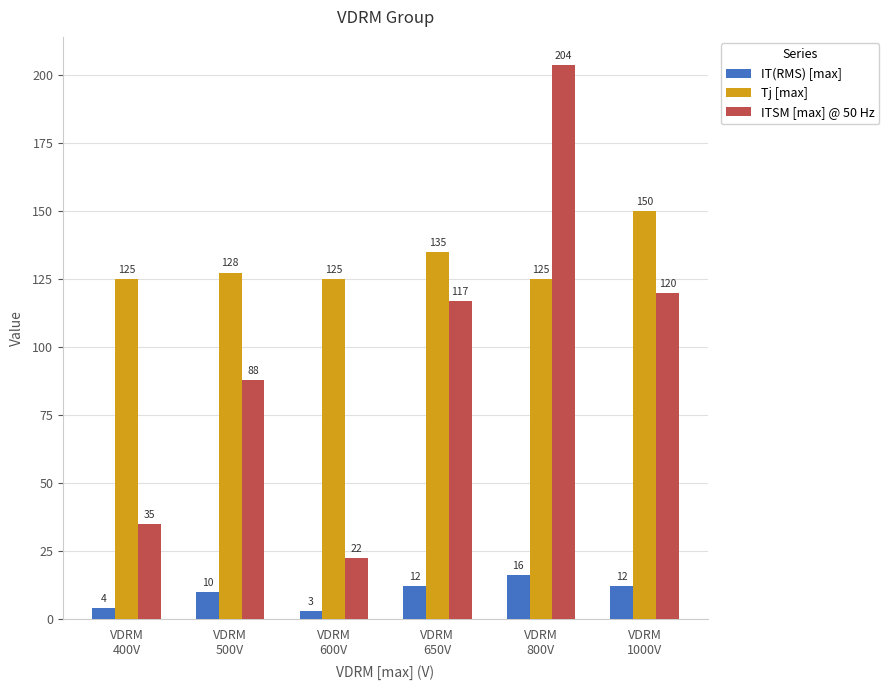

What are all the series names shown in the legend?

IT(RMS) [max], Tj [max], ITSM [max] @ 50 Hz